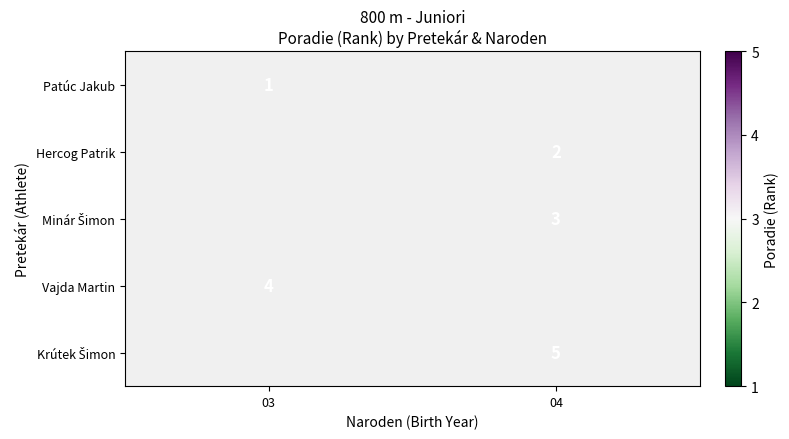

True or false: Patúc Jakub has a value of 2 at 03.

False